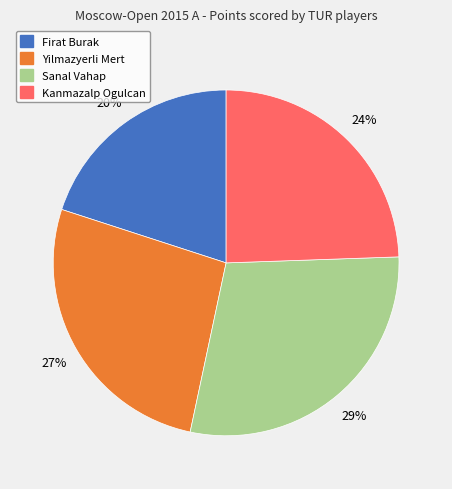

Rank the categories by value from highest to lowest.

Sanal Vahap, Yilmazyerli Mert, Kanmazalp Ogulcan, Firat Burak